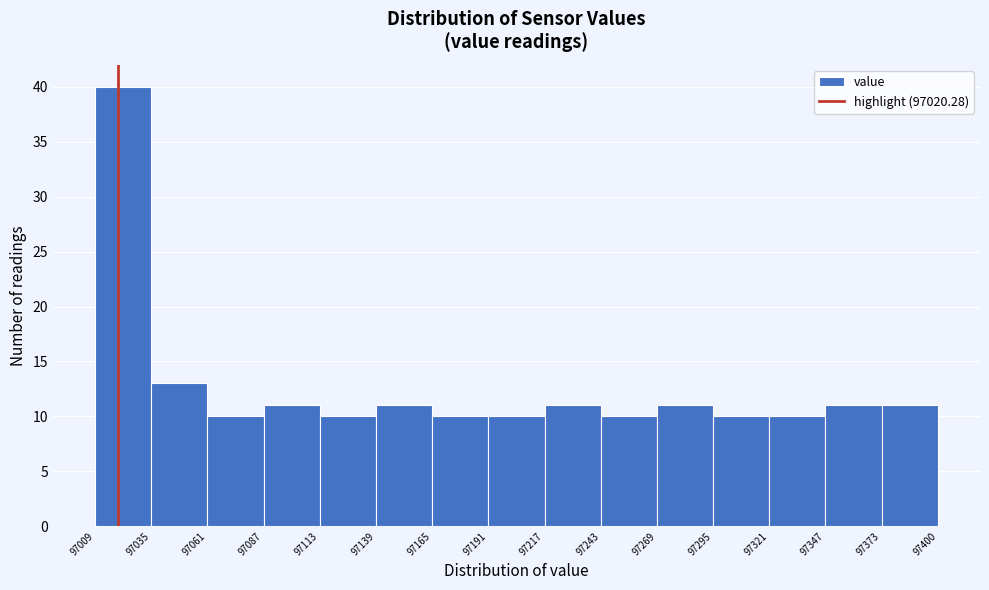

What is the height of the bar covering 97061 to 97087 on the x-axis? The values are not printed on the chart, so give them approximately, as read against the axis.

10